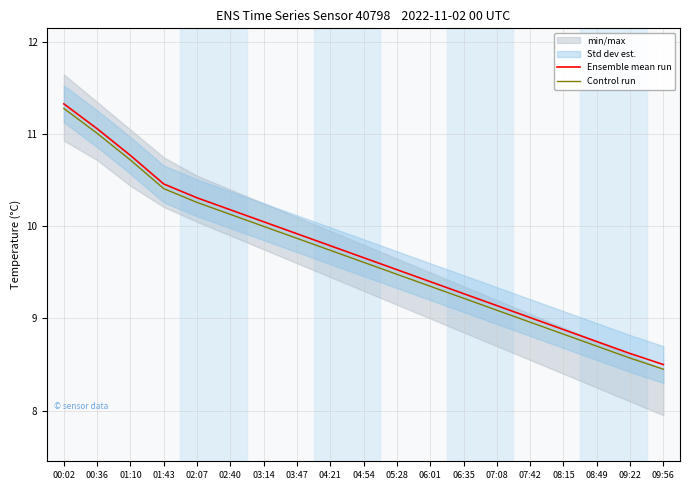

Is the value of Control run at 04:54 greater than the value of Ensemble mean run at 08:15?

Yes